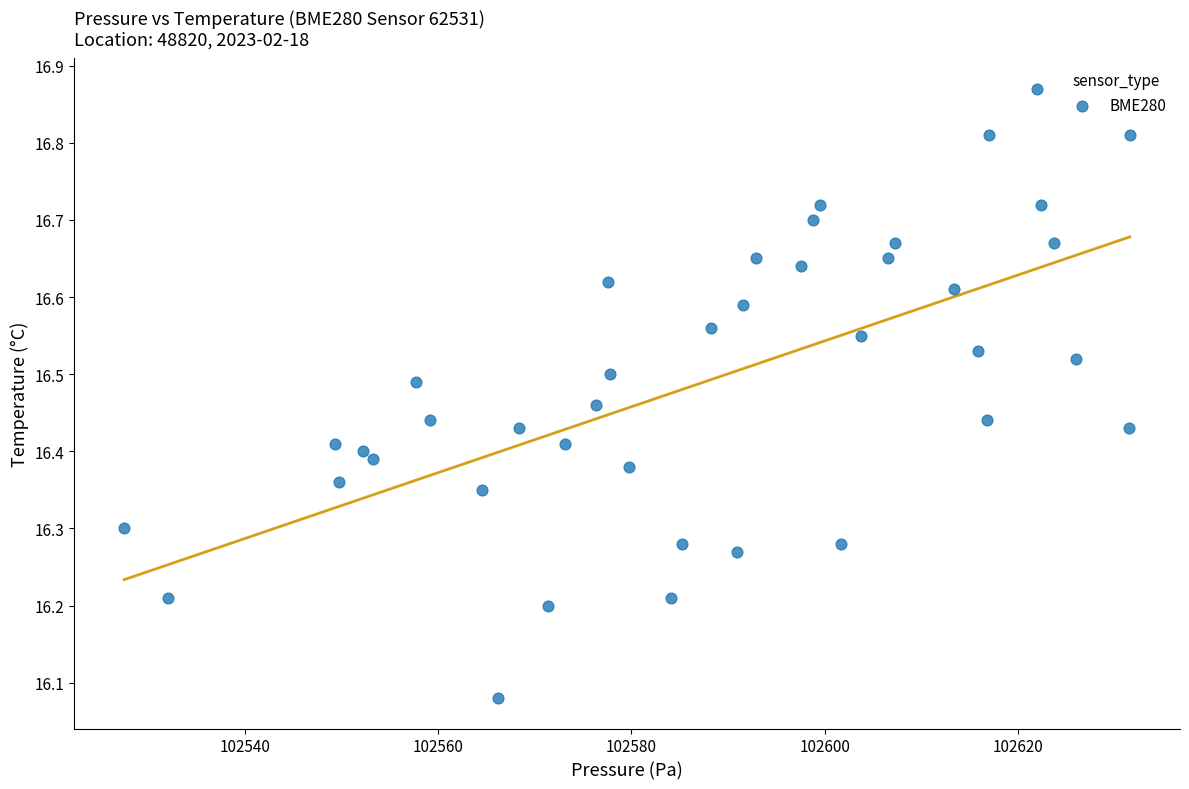

What is the range of X values (max minus min)?

104.1